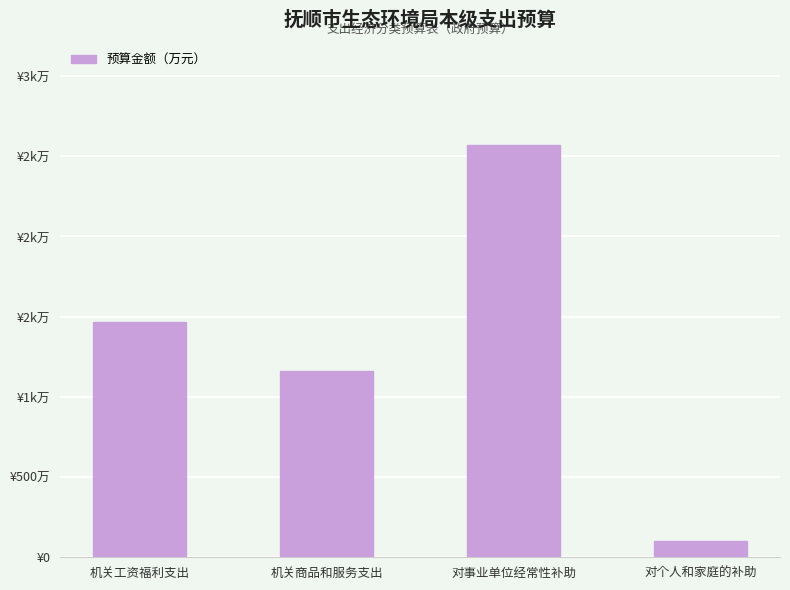

Count the number of data series in this chart.

1